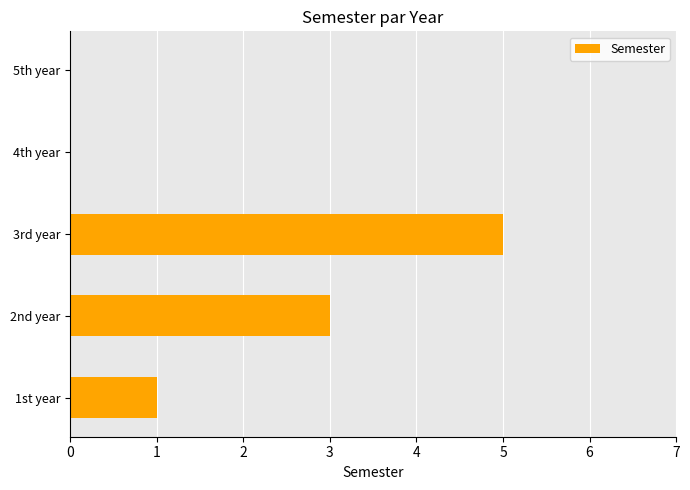

What is the sum of all values?

9